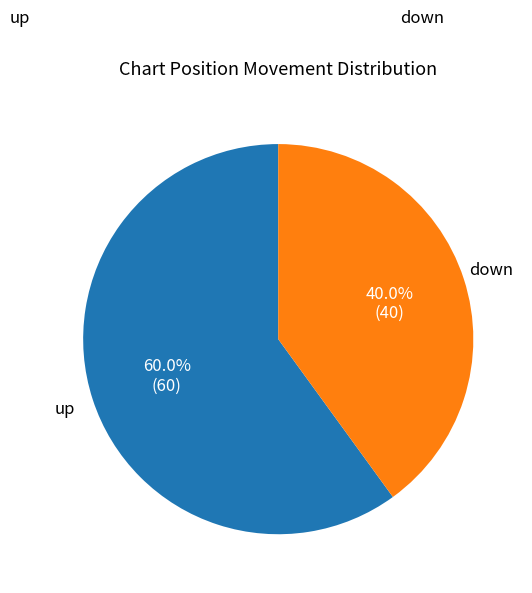

Is there any slice that represents more than half of the pie?

Yes